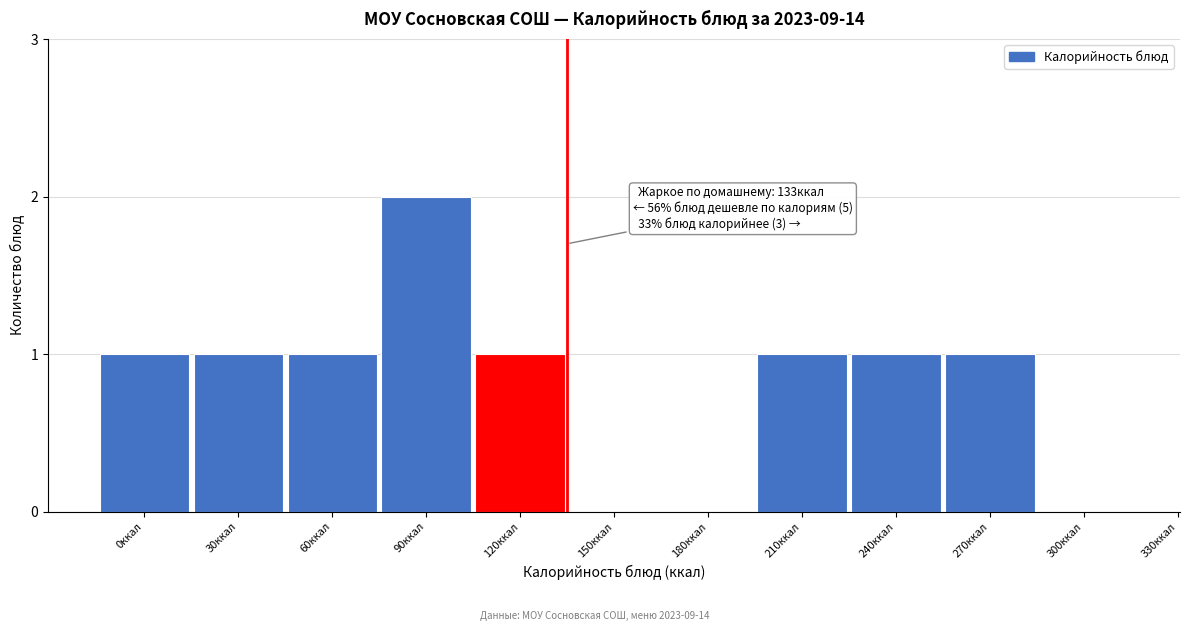

Reading left to right, extract all data points from this chart.

0ккал=1	30ккал=1	60ккал=1	90ккал=2	120ккал=1	150ккал=0	180ккал=0	210ккал=1	240ккал=1	270ккал=1	300ккал=0